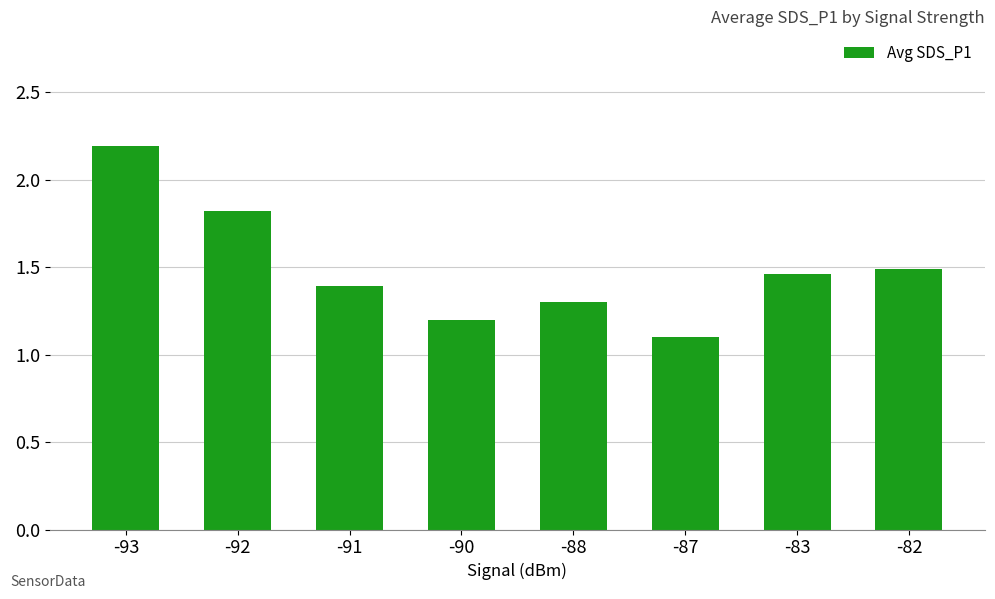

What is the ratio of the value at -83 to the value at -88?

1.1